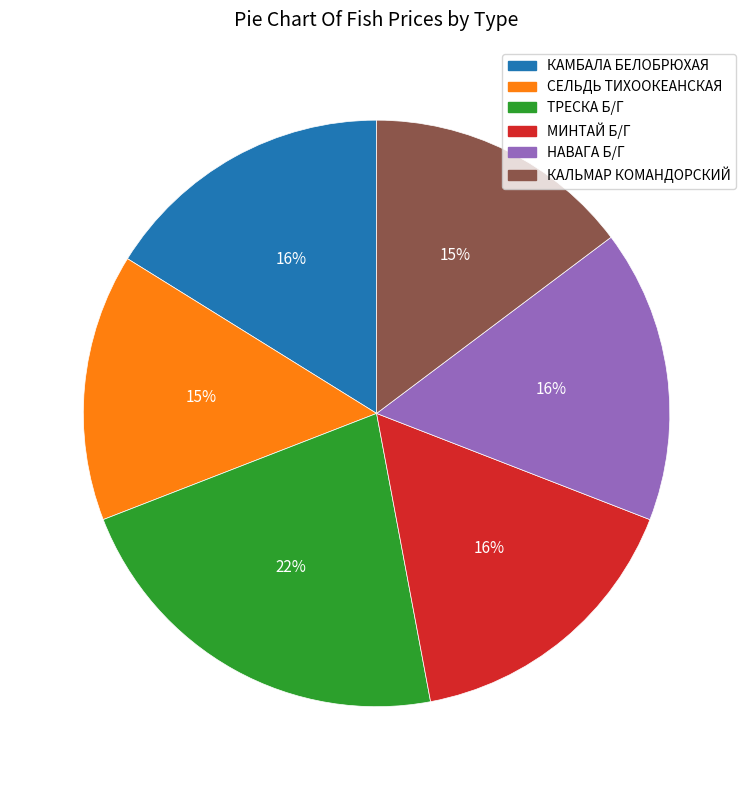

Combined, do СЕЛЬДЬ ТИХООКЕАНСКАЯ and ТРЕСКА Б/Г account for over 50%?

No